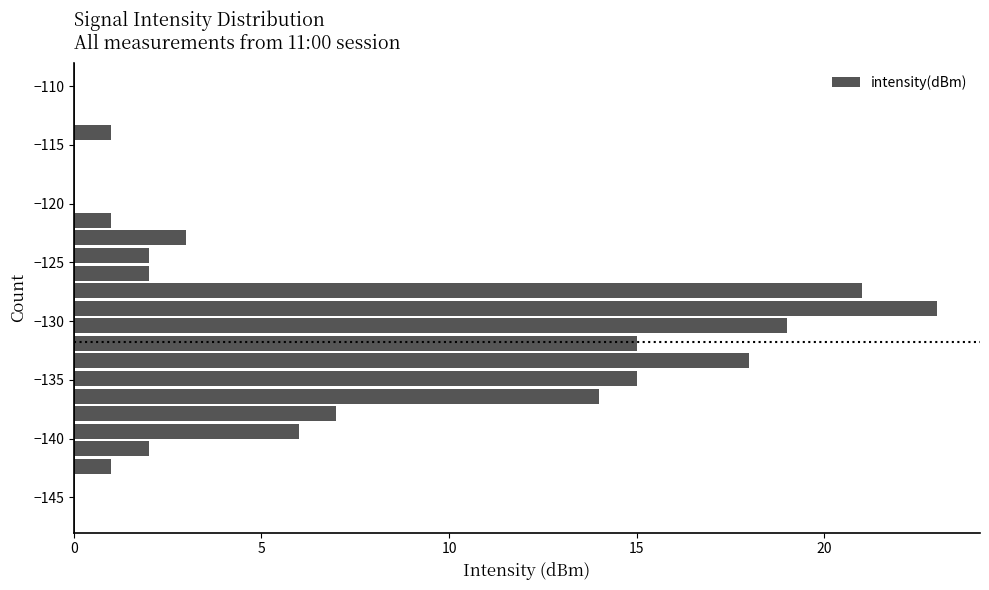

Around what value on the y-axis is the longest bar? Give the approximate position of its centre, as read against the axis.

-129.0